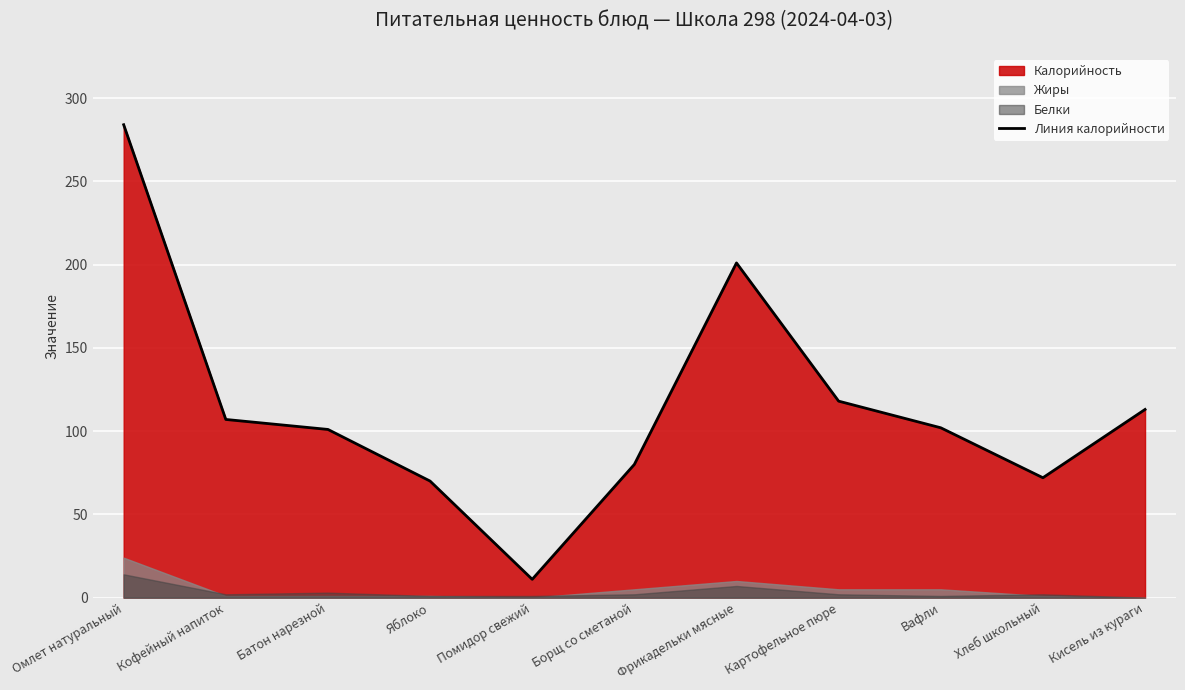

What is the value of the 10th point from the left?

72